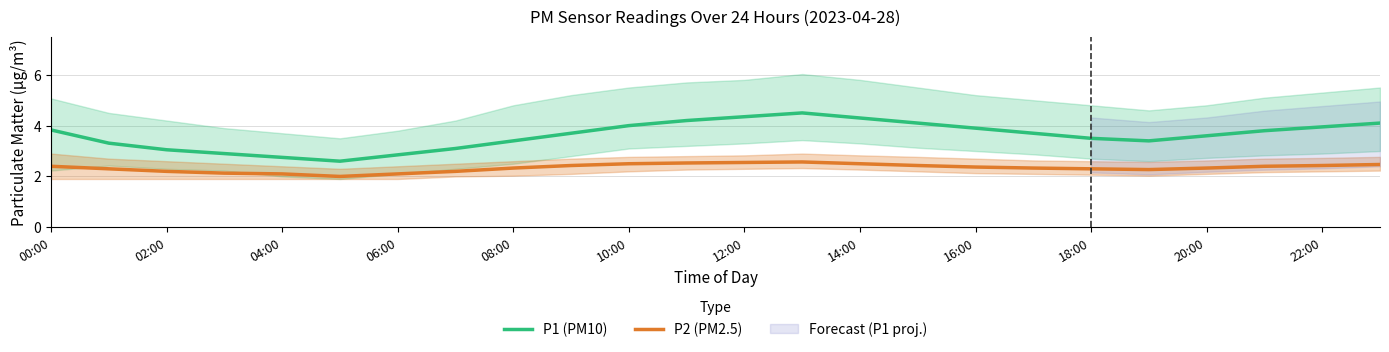

At which category is the sum across all series the highest?

13